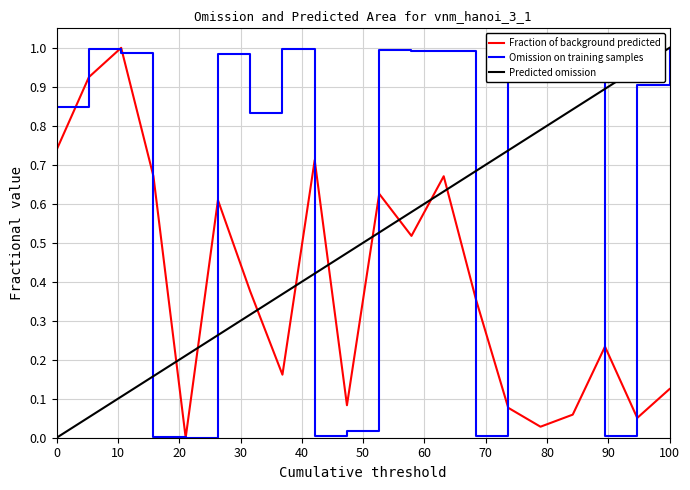

True or false: Omission on training samples has a value of 0.4 at 100.

False